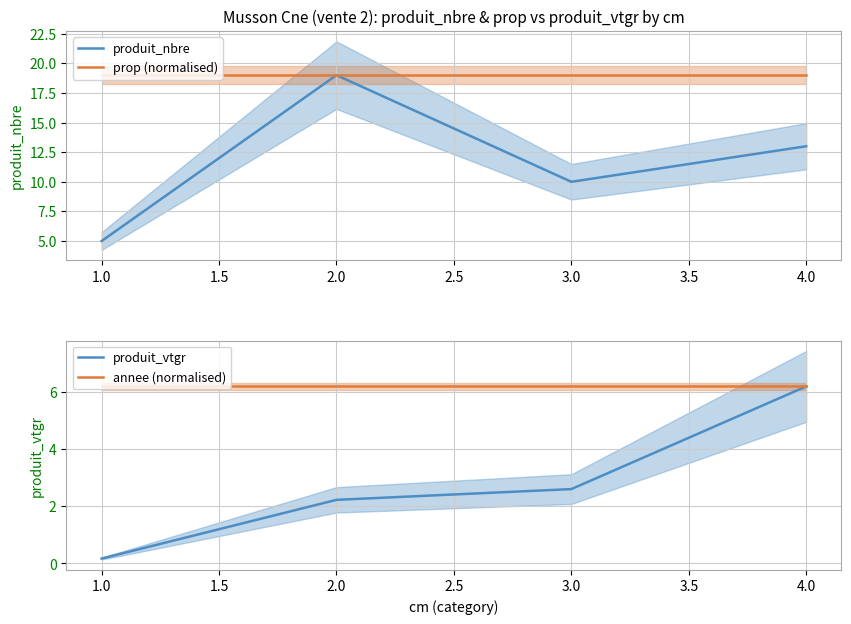

Reading right to left, transcribe all the data shown in this chart.

produit_nbre: 13.0	10.0	19.0	5.0
prop (normalised): 19.0	19.0	19.0	19.0
produit_vtgr: 6.2	2.6	2.2	0.2
annee (normalised): 6.2	6.2	6.2	6.2